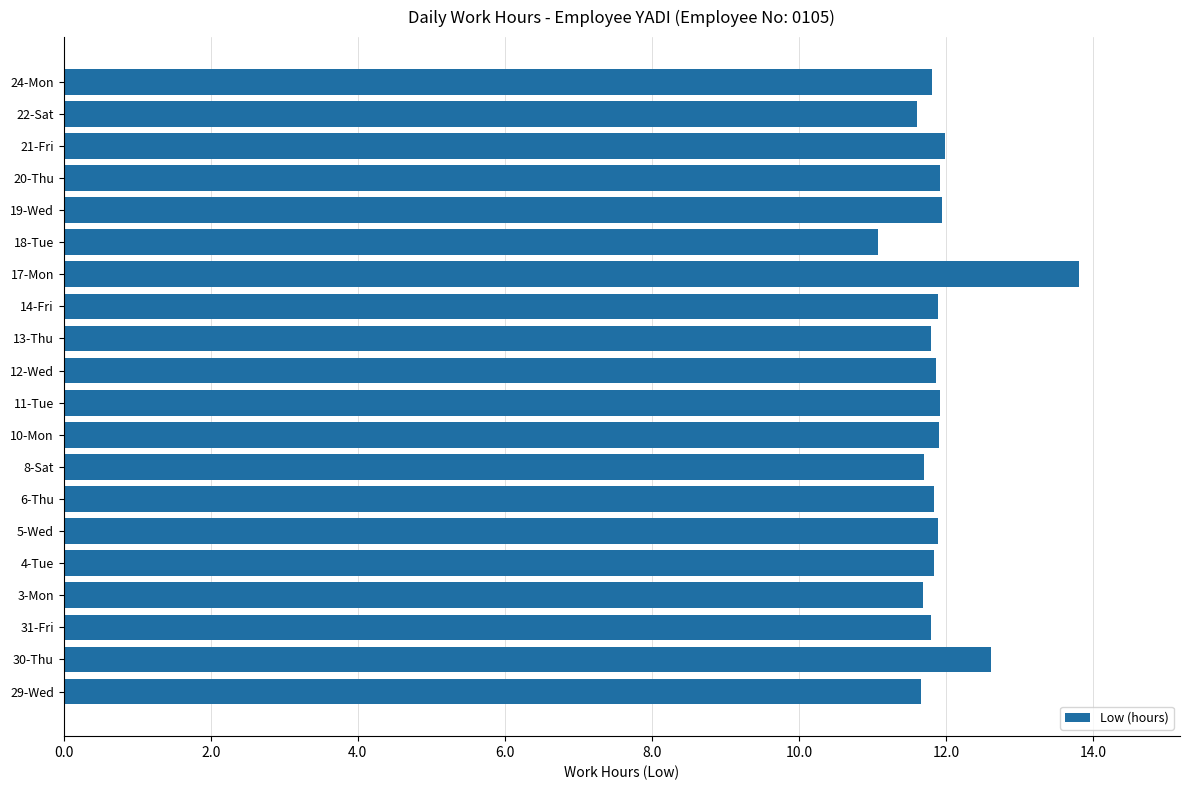

Which label corresponds to the largest value in the chart?

17-Mon